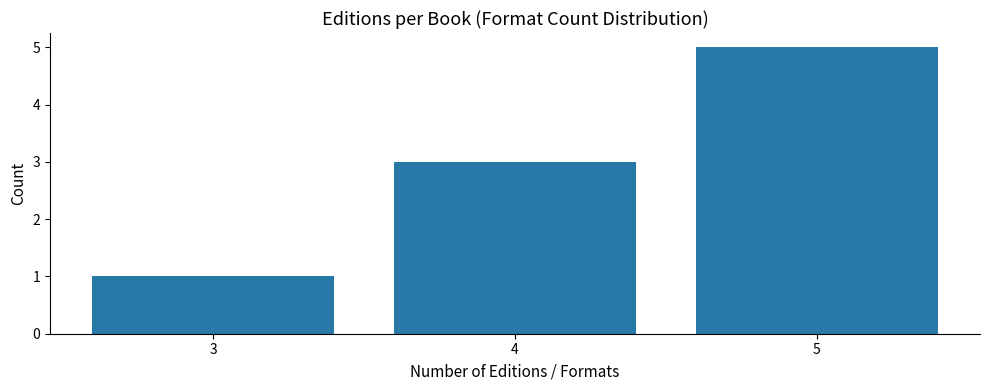

Reading right to left, transcribe all the data shown in this chart.

5=5	4=3	3=1